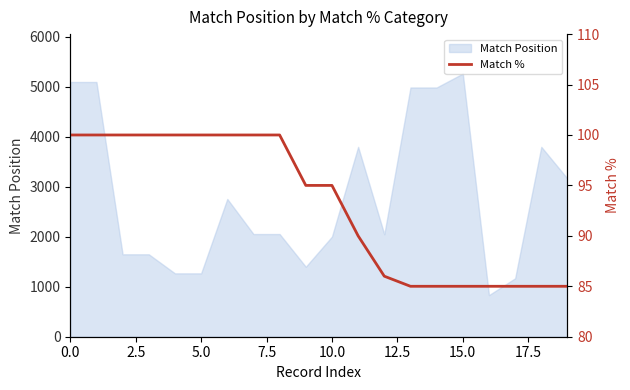

What is the smallest value displayed?

85